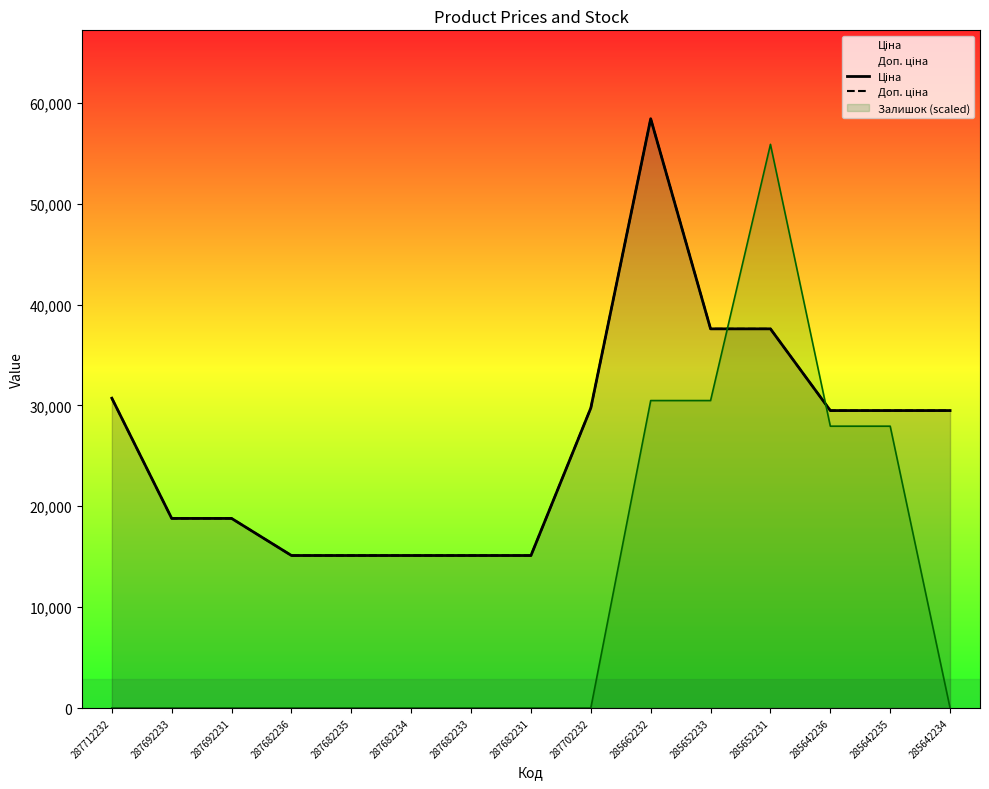

What is the difference between the maximum and minimum values in the Доп. ціна series?

43306.5